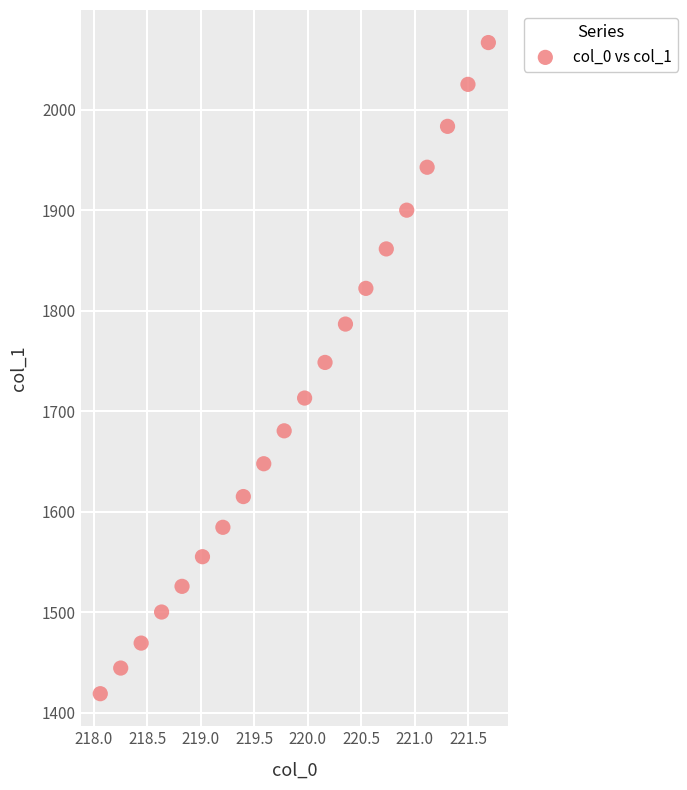

What is the range of X values (max minus min)?

3.6